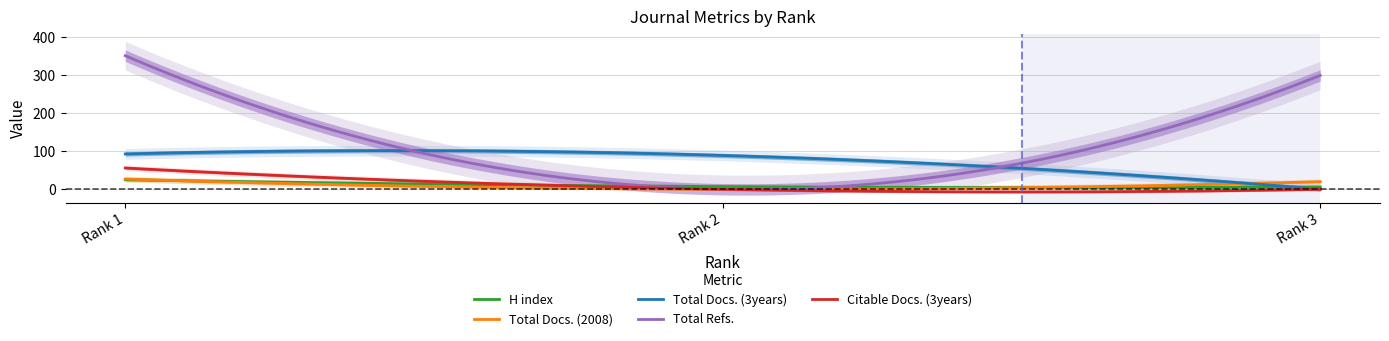

What is the value of the H index point at the 3rd from the left?

6